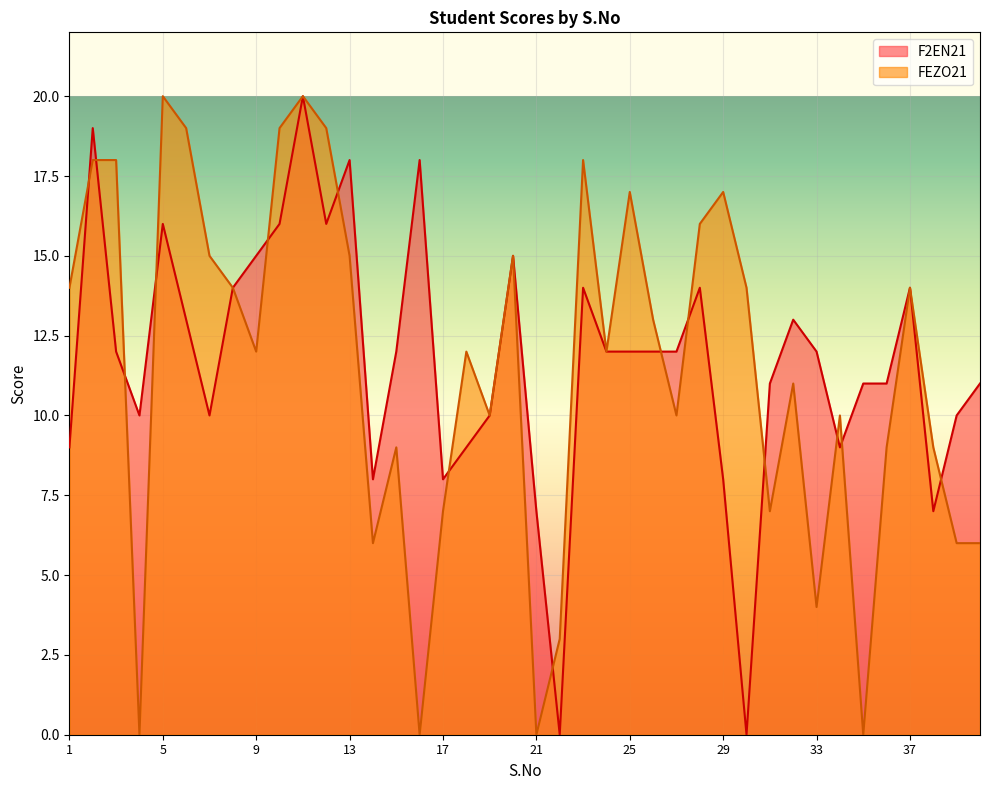

How many interior local valleys does the FEZO21 series have?

11